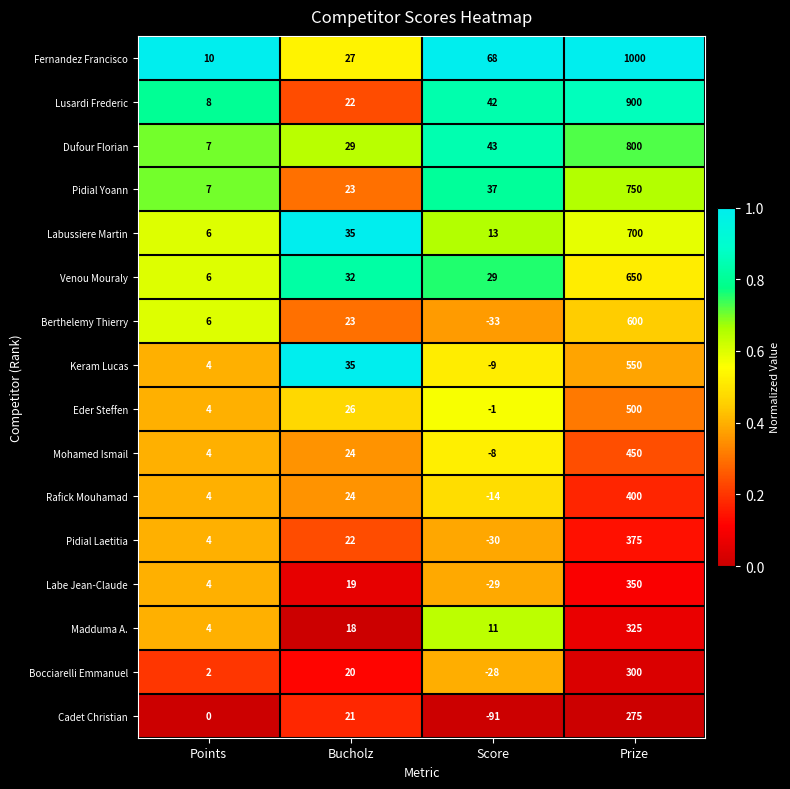

What is the approximate value of Rafick Mouhamad at Points, to the nearest 5?

5